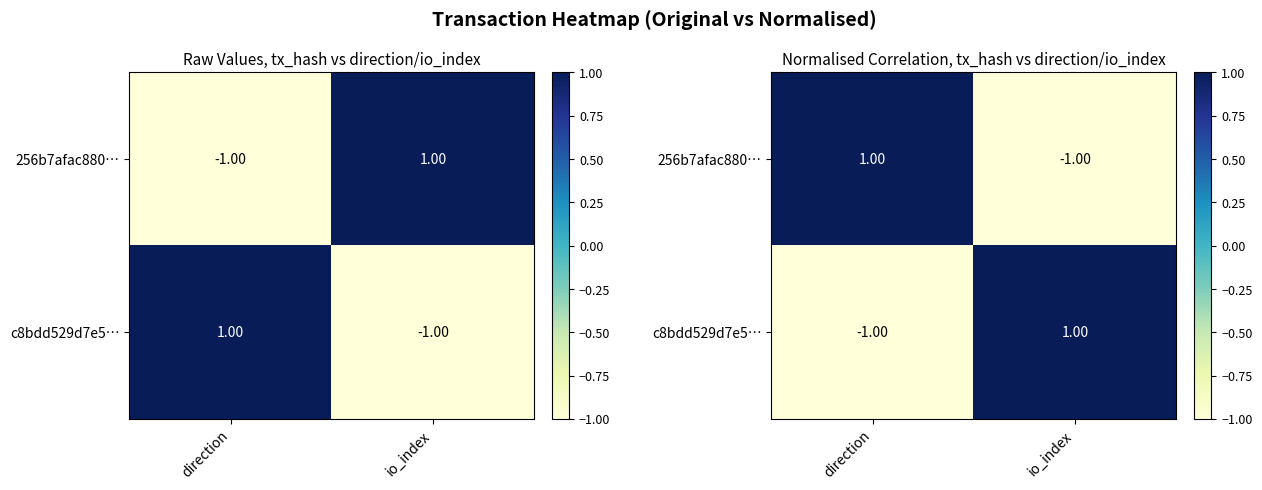

Which series changed the most between direction and io_index?

256b7afac880…